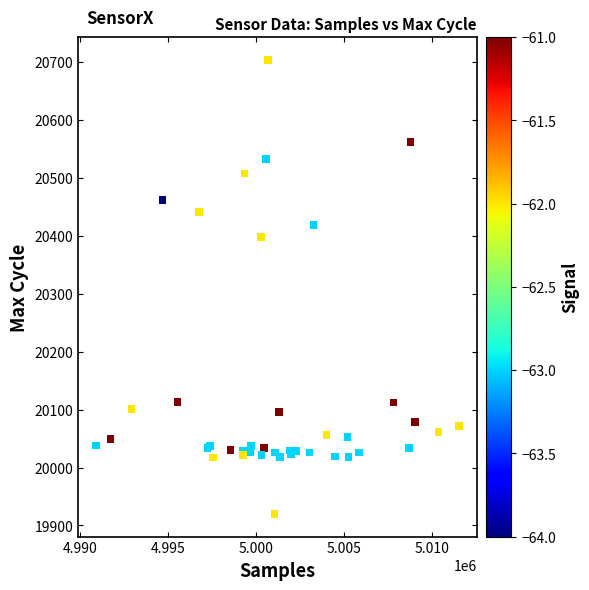

What Y value in the scatter plot is closest to 20311?

20398